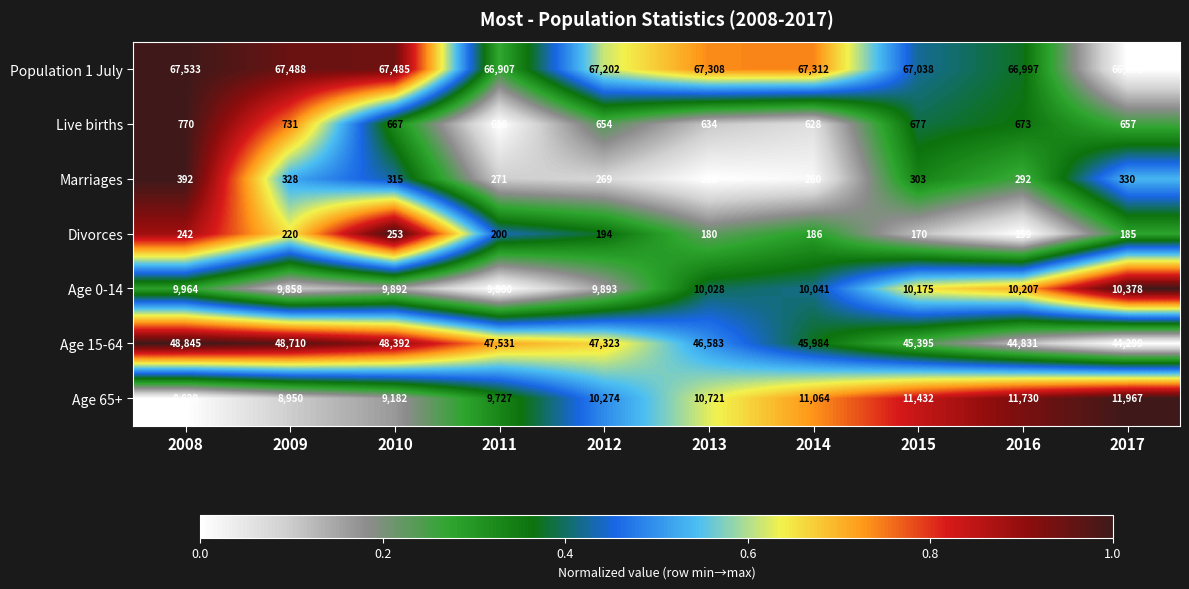

How many series are shown in this chart?

7